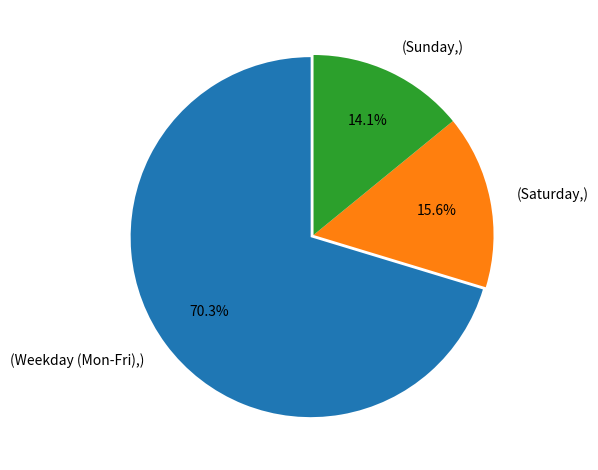

Does any single category account for the majority?

Yes